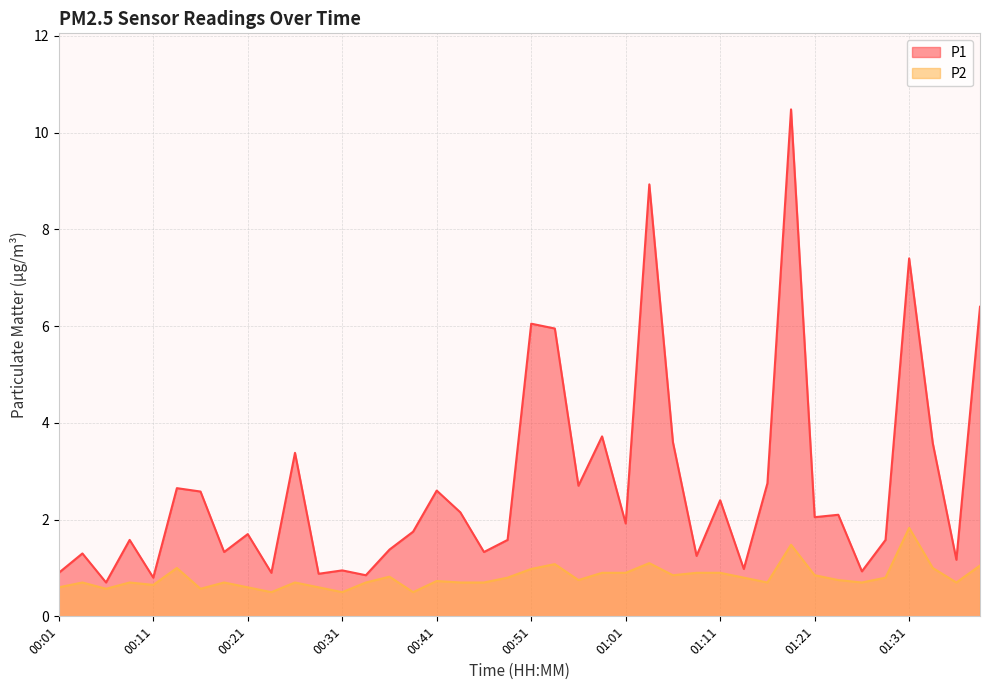

Where does the P1 series first go above 1?

00:04